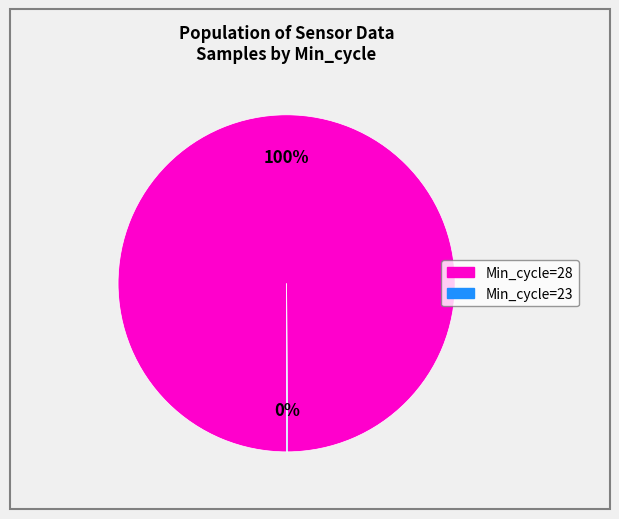

To the nearest percent, what is the difference between the largest and smallest slice percentages?

100%